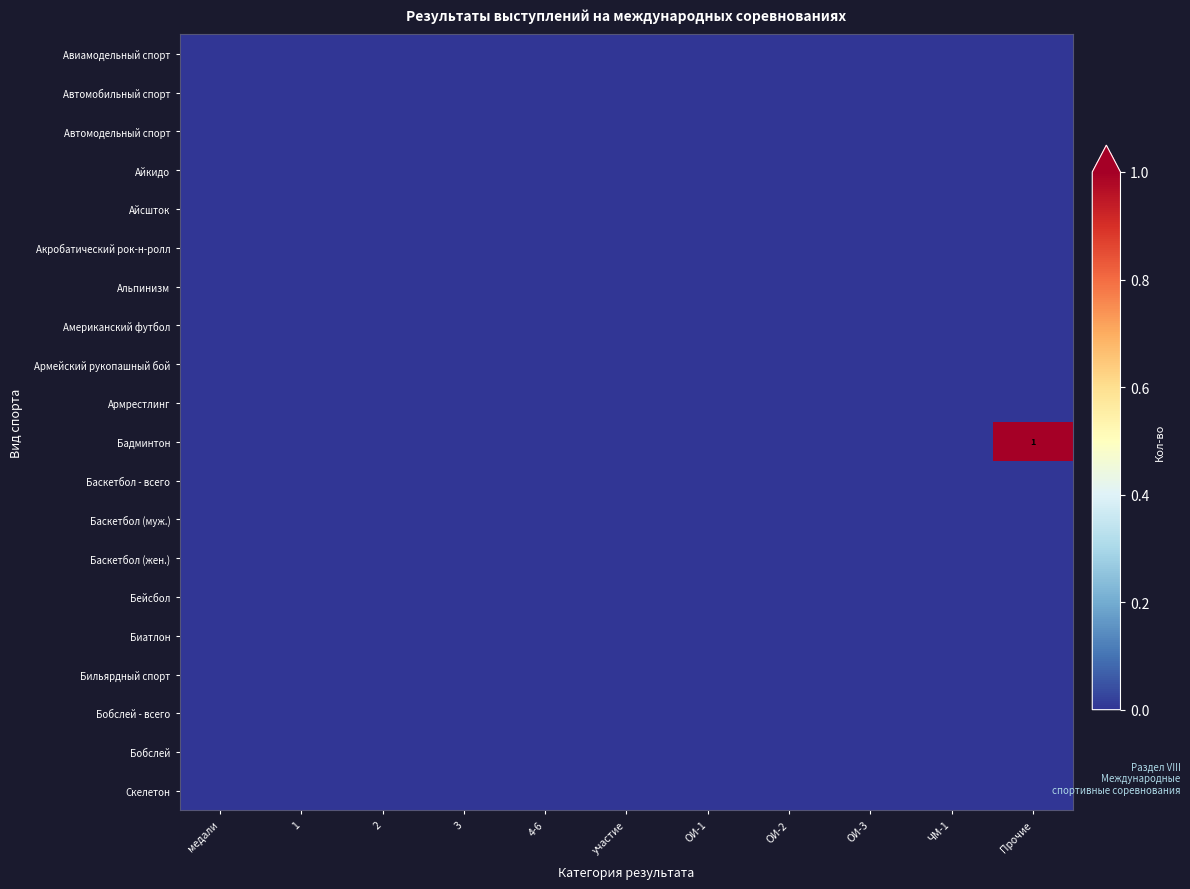

List the series in order of their peak value, highest first.

Бадминтон, Авиамодельный спорт, Автомобильный спорт, Автомодельный спорт, Айкидо, Айсшток, Акробатический рок-н-ролл, Альпинизм, Американский футбол, Армейский рукопашный бой, Армрестлинг, Баскетбол - всего, Баскетбол (муж.), Баскетбол (жен.), Бейсбол, Биатлон, Бильярдный спорт, Бобслей - всего, Бобслей, Скелетон